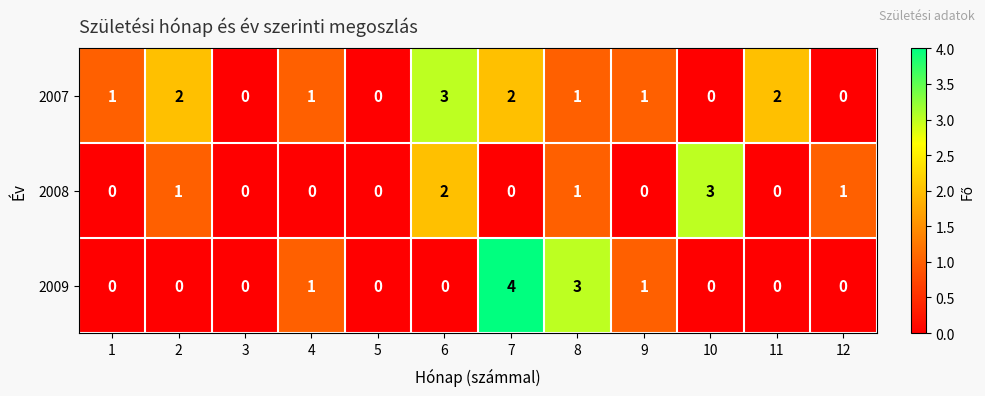

Count the 2008 values in the range 0 to 1.

10